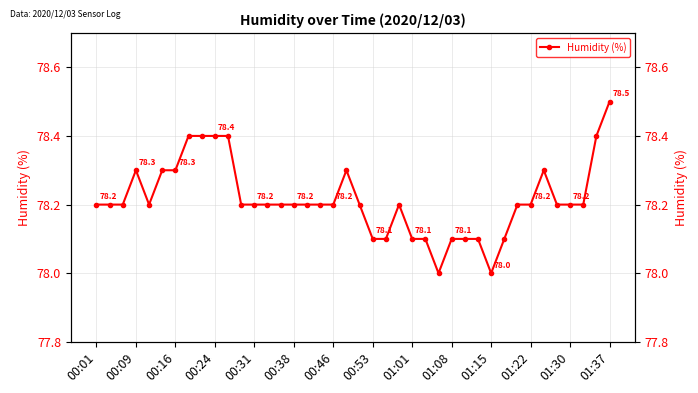

Count the values in the range 78 to 79.

40